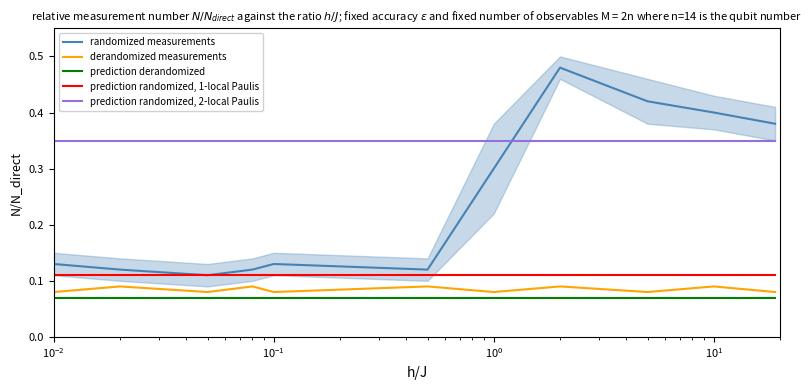

True or false: randomized measurements and derandomized measurements cross at least once.

False